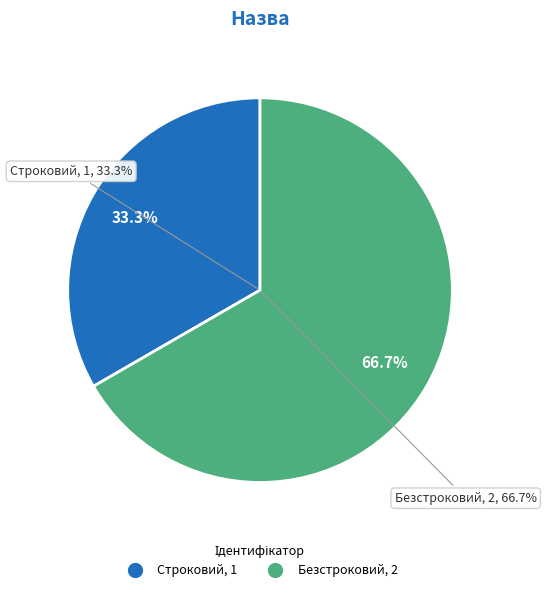

True or false: Строковий accounts for 43% of the total.

False